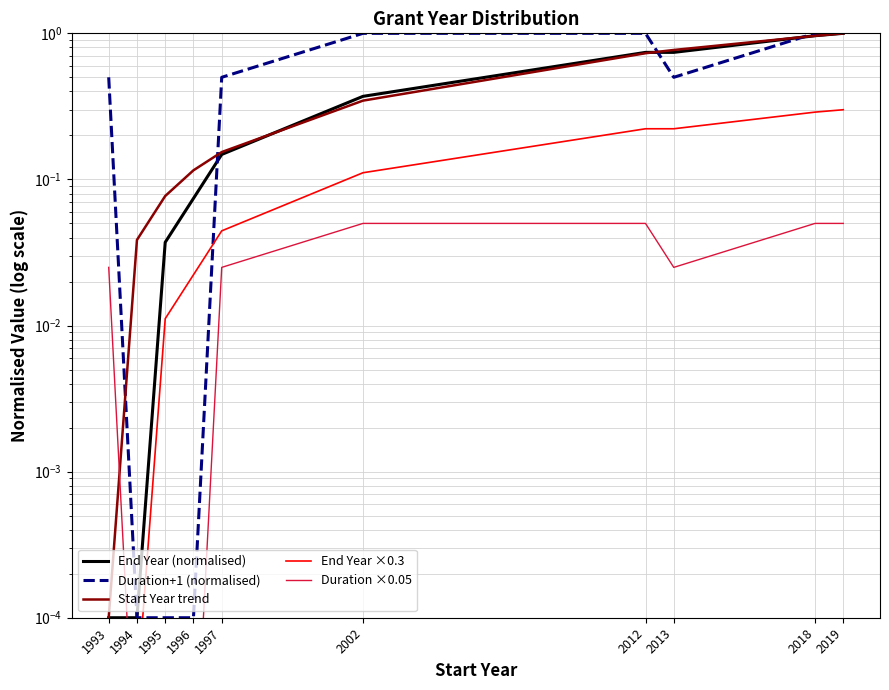

How many distinct data groups are displayed?

5